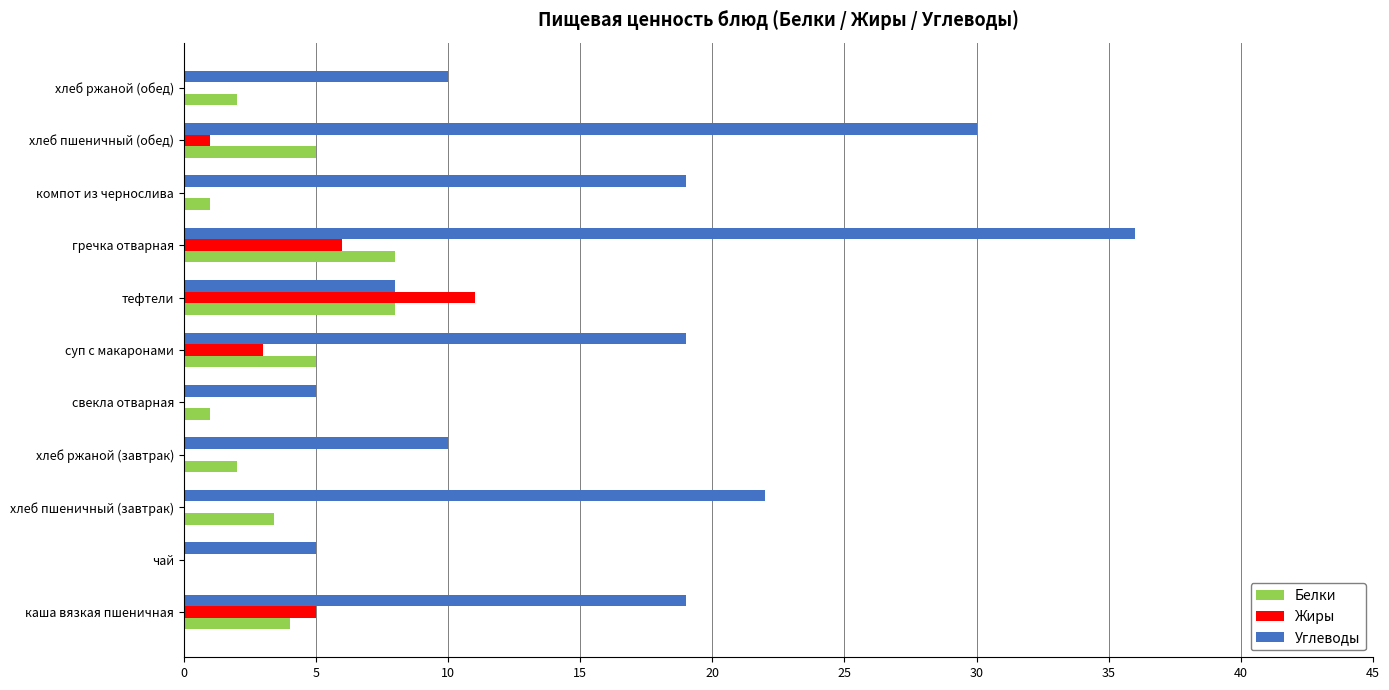

What value does the Жиры series have at хлеб пшеничный (обед)?

1.0